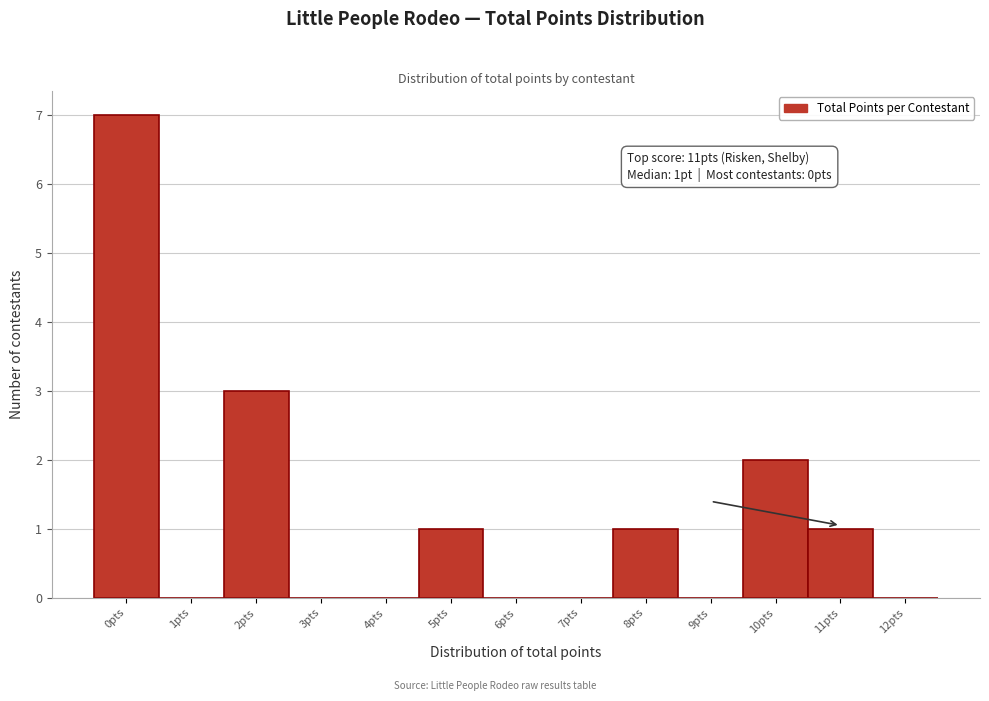

Which range on the x-axis has the tallest bar?

-0.5 to 0.5